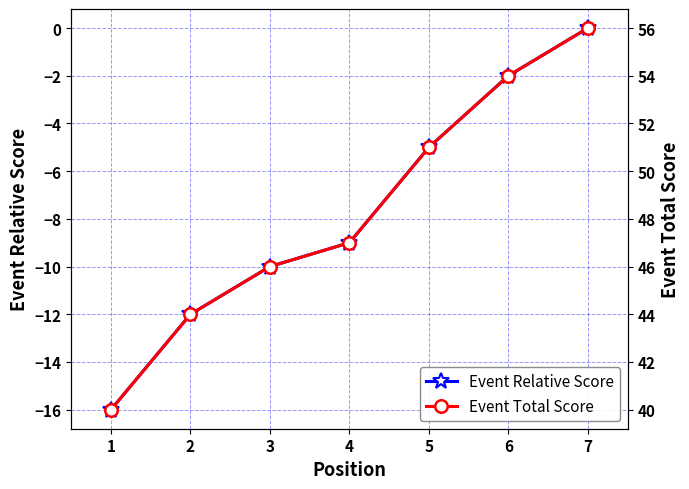

What is the lowest value of the Event Relative Score series?

-16